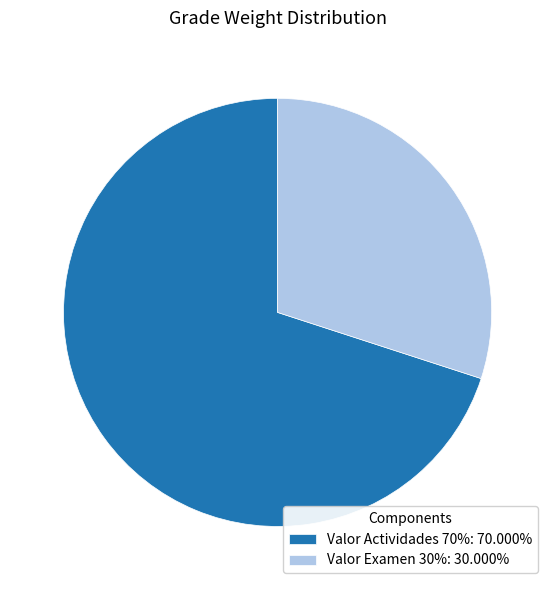

Is it true that Valor Examen 30% is 30% of the pie?

True